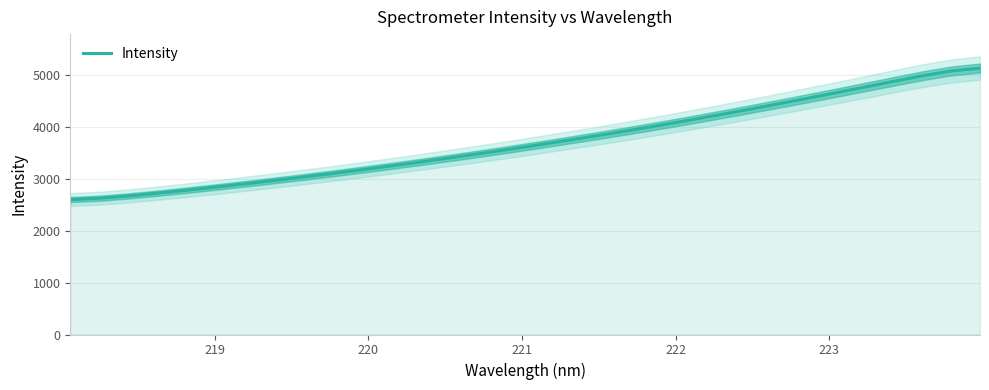

What is the minimum value for Intensity?

2602.6